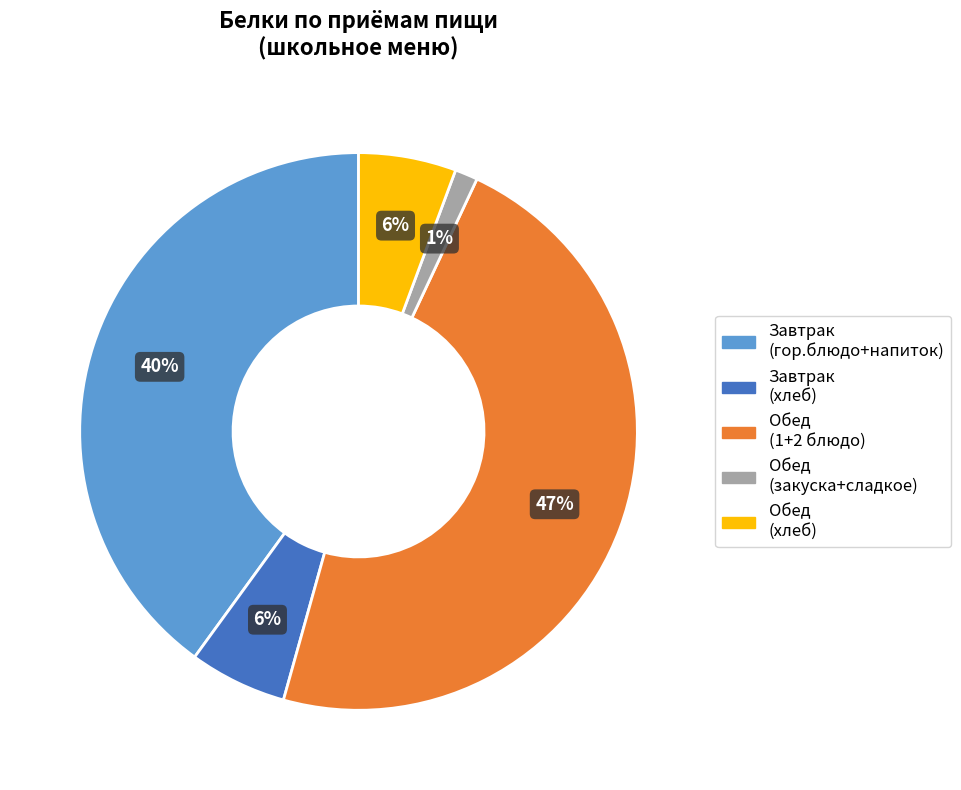

To the nearest percent, what is the average slice percentage?

20%